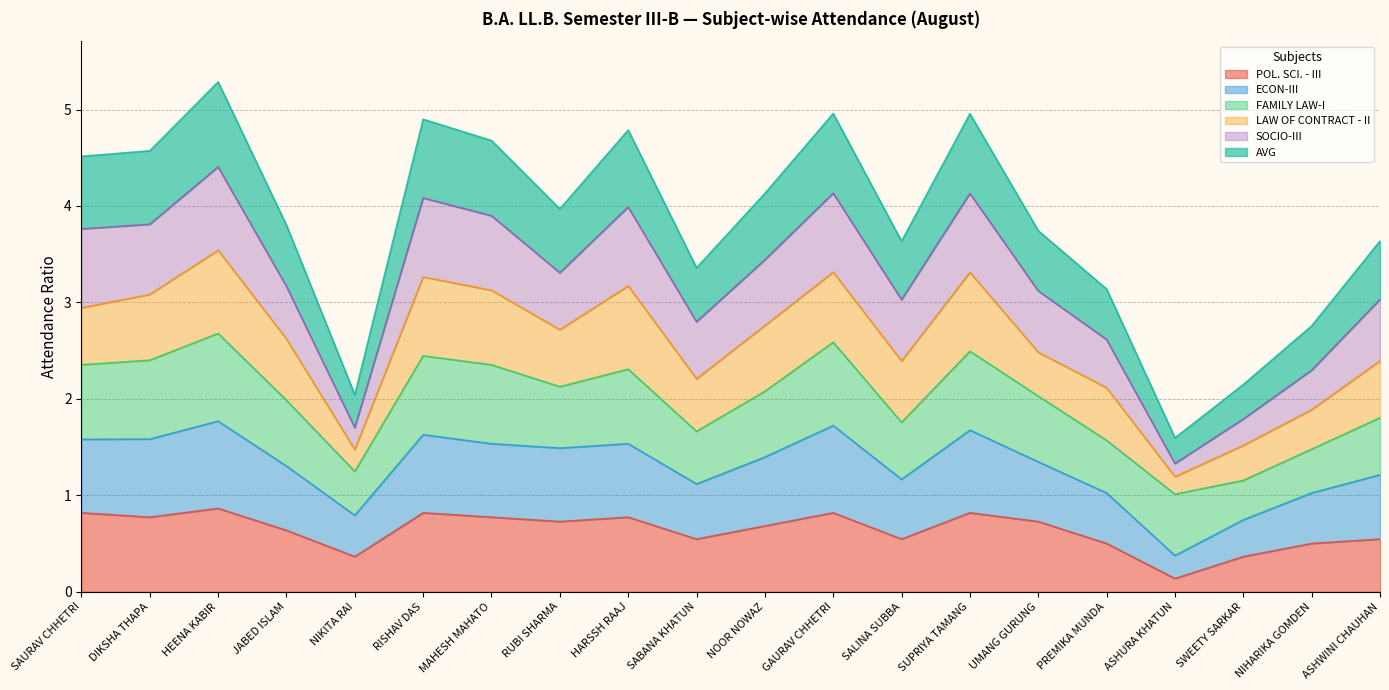

At which category does ECON-III reach its first local valley?

NIKITA RAI